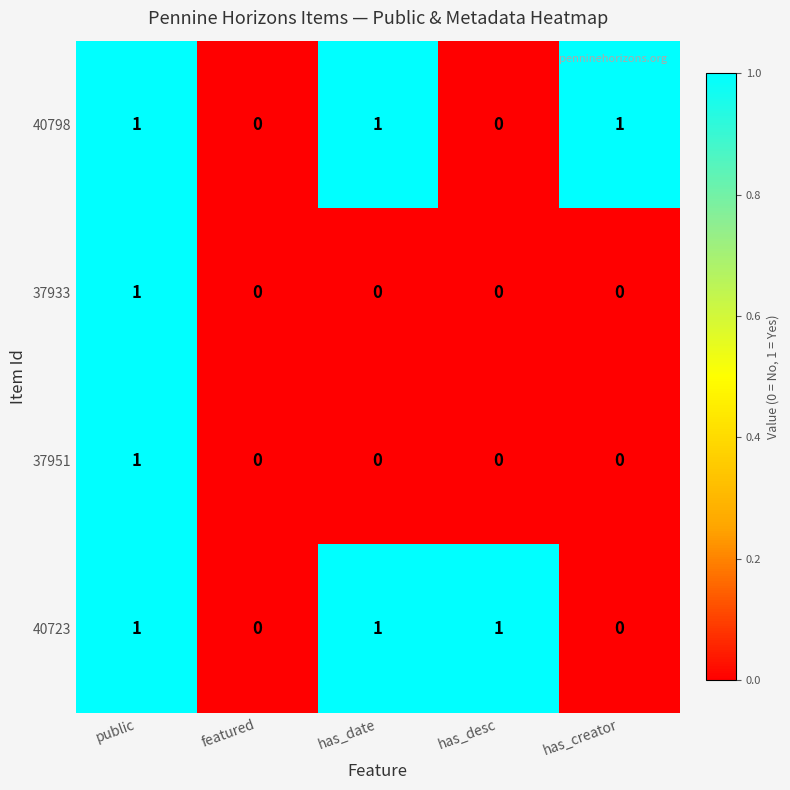

Reading right to left, what are all the values shown in this chart?

40798: 1	0	1	0	1
37933: 0	0	0	0	1
37951: 0	0	0	0	1
40723: 0	1	1	0	1